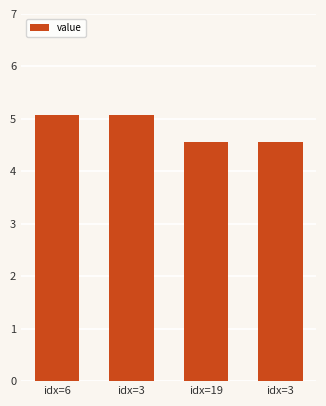

The chart shows a value of 4.6 at idx=3. True or false?

True